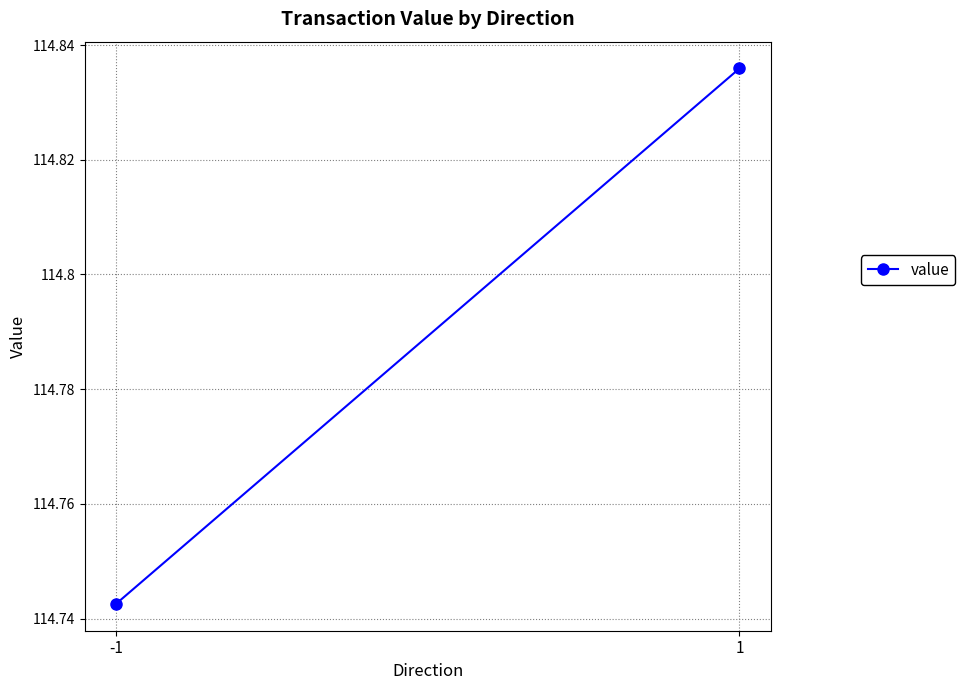

Between -1 and 1, which is larger?

1